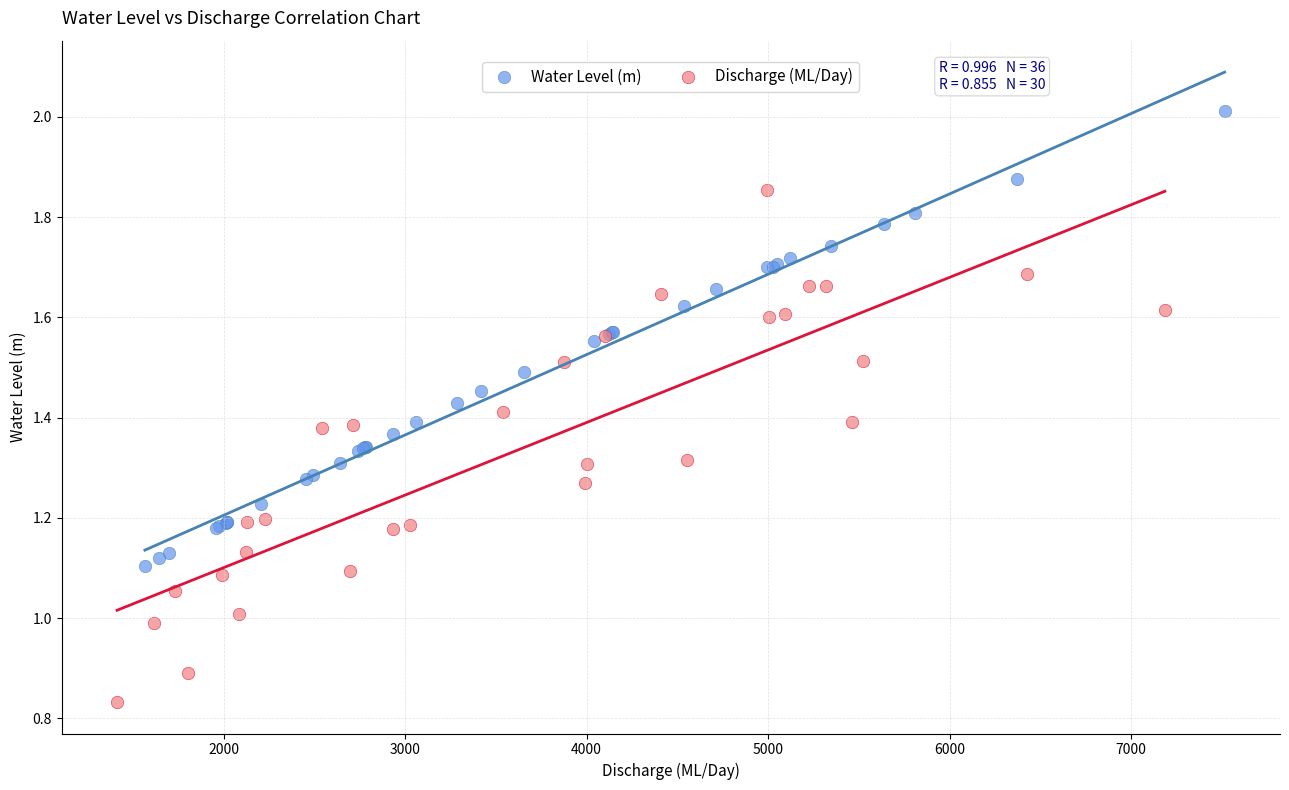

Which series reaches the maximum Y coordinate?

Water Level (m)